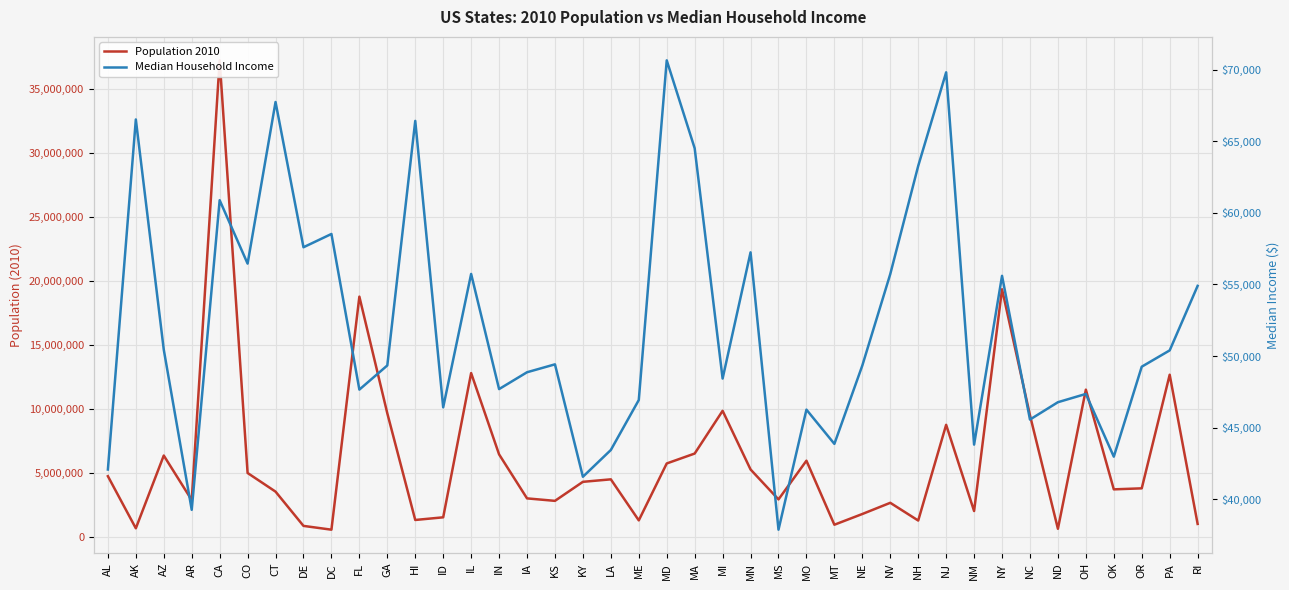

What value does the Median Household Income series have at KY?

41576